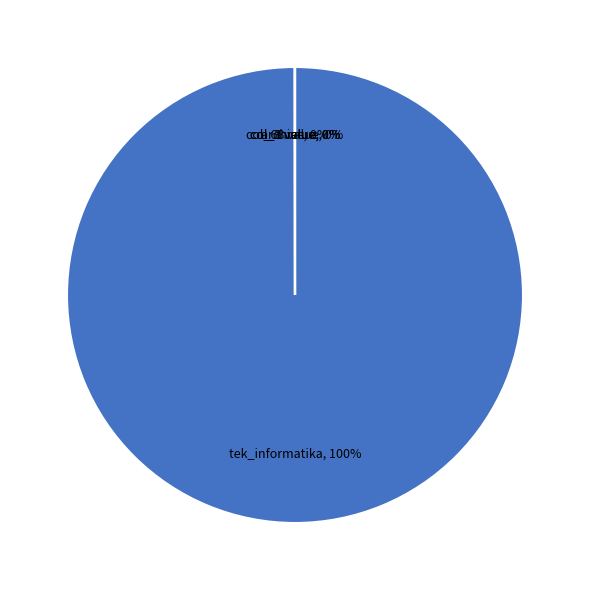

Does any single category account for the majority?

Yes